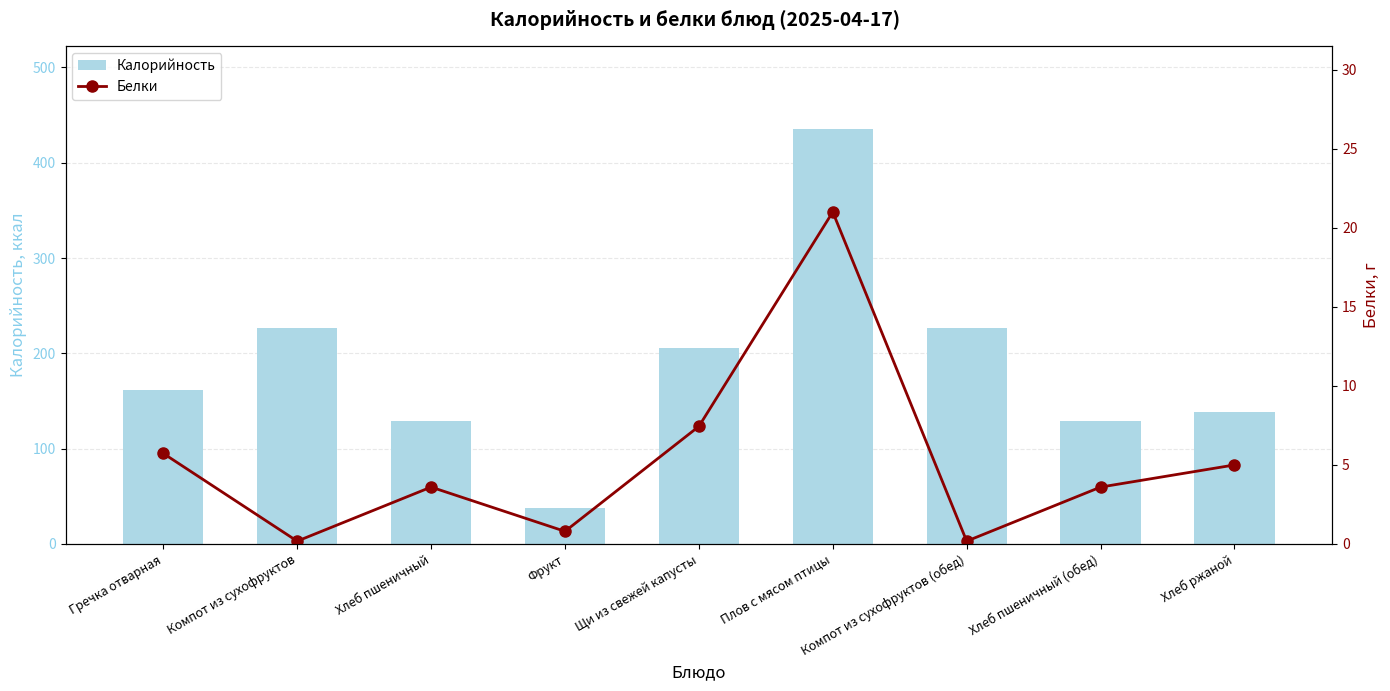

How many data points does each series have?

9